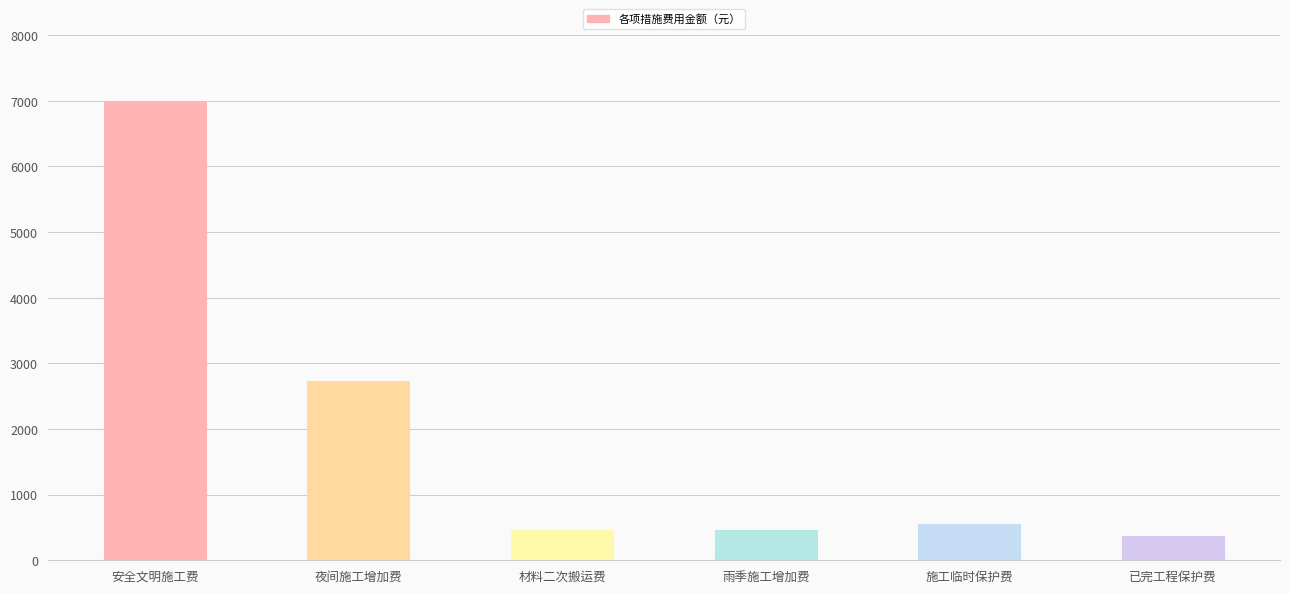

What is the change in value from 夜间施工增加费 to 材料二次搬运费?

-2276